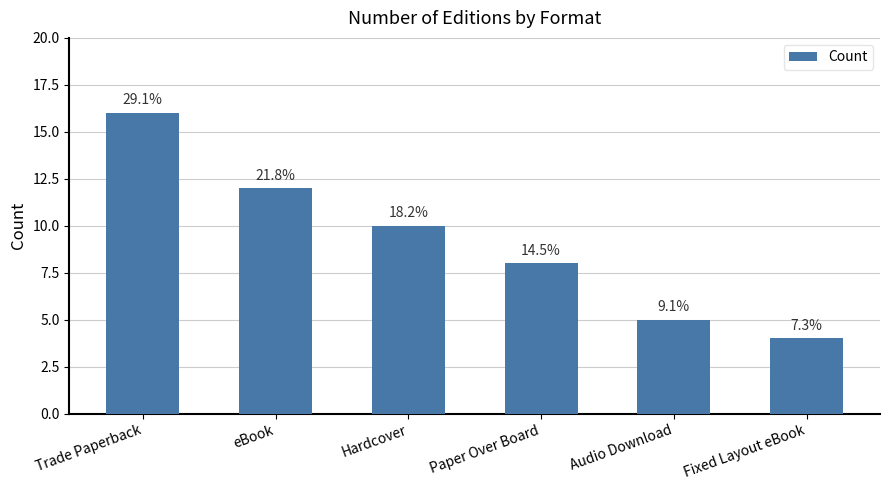

Are the bars horizontal?

No